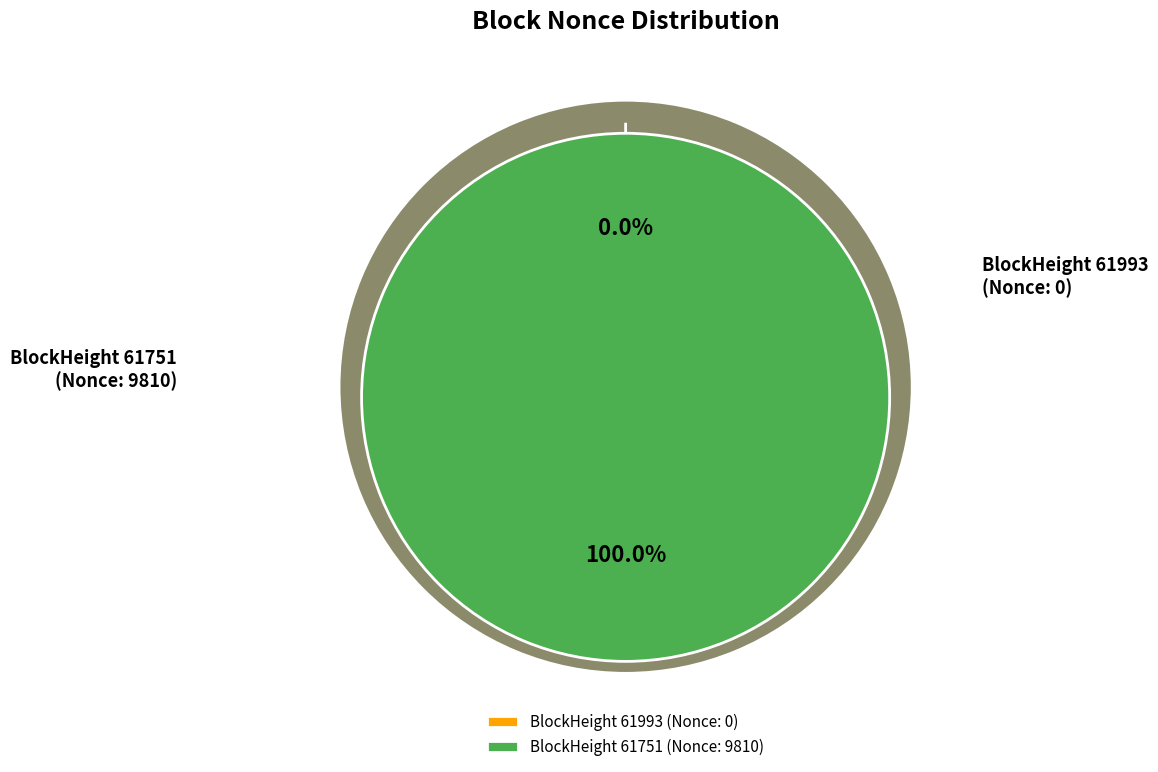

Rank the categories by value from lowest to highest.

61993, 61751